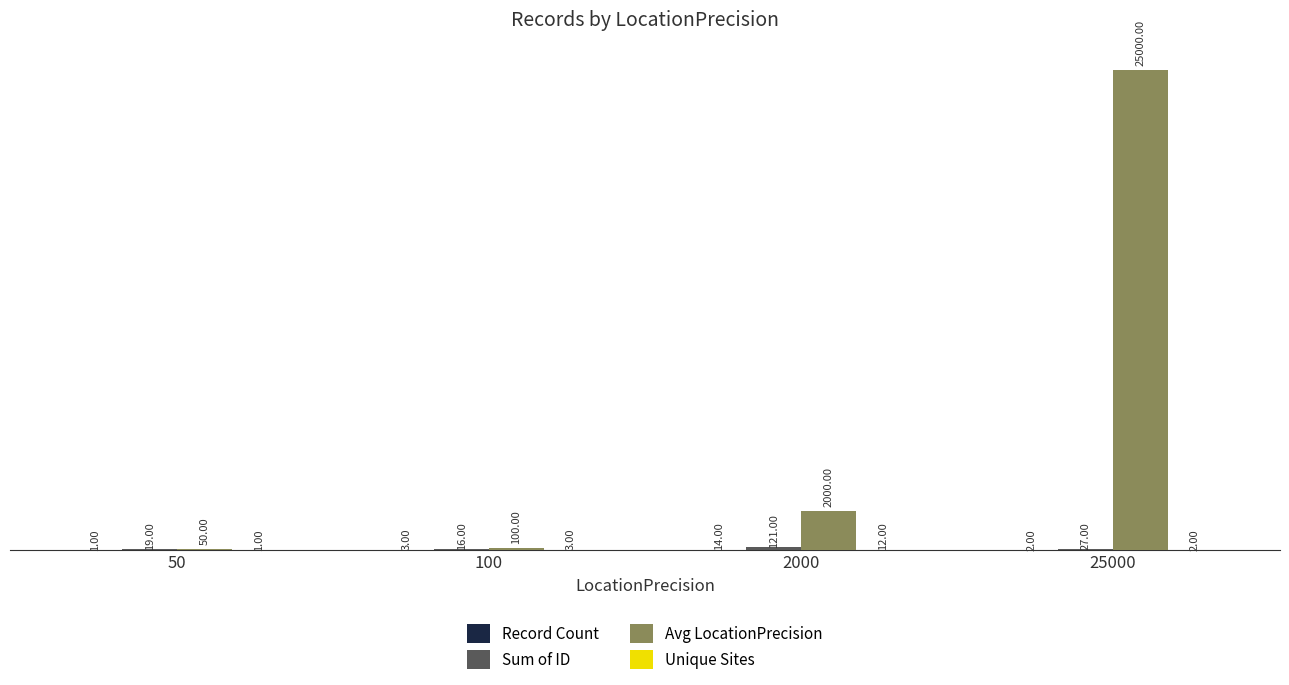

What is the sum of the Avg LocationPrecision values at 50 and 25000?

25050